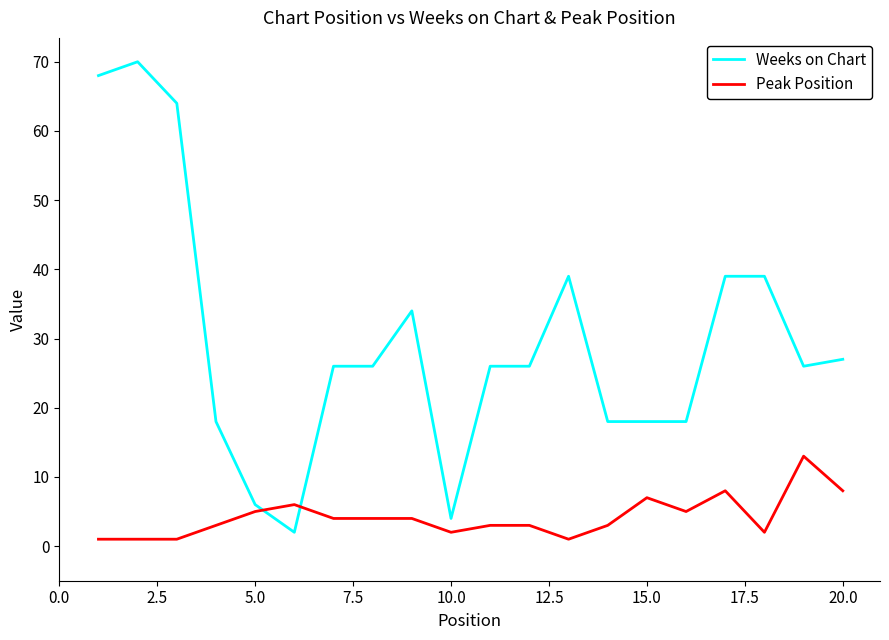

Rank the series by their average value, from highest to lowest.

Weeks on Chart, Peak Position